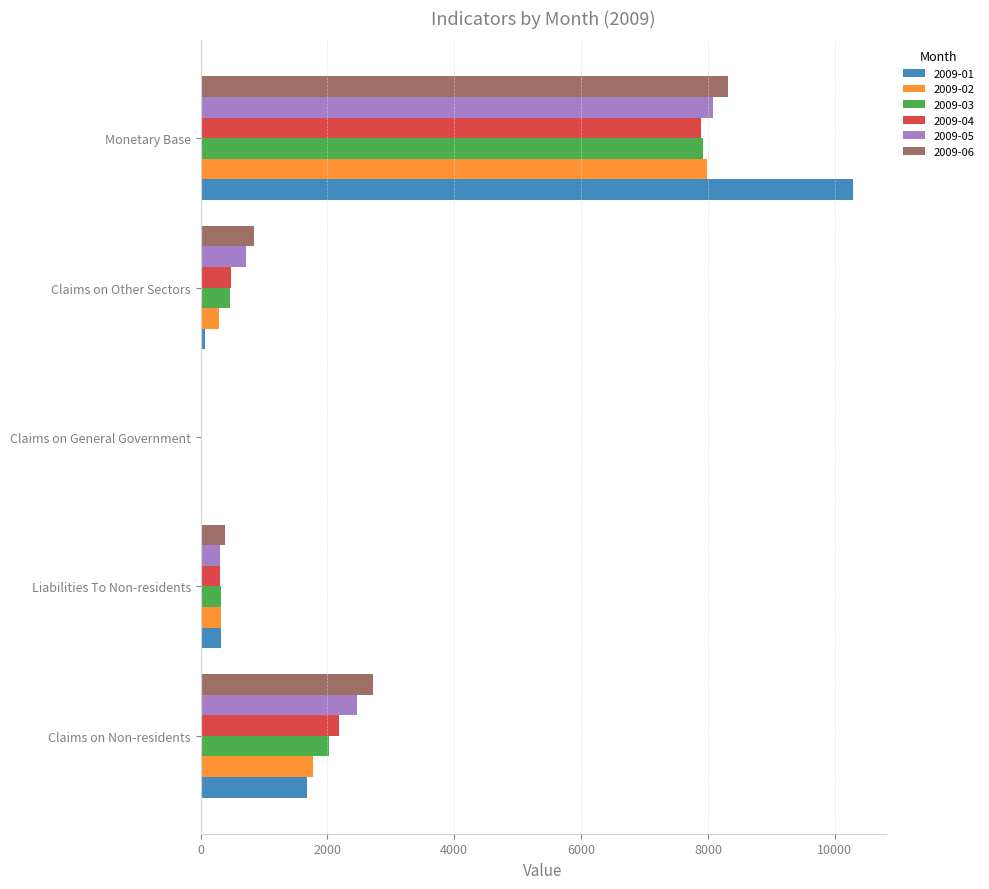

True or false: 2009-04 has a value of 481.6 at Claims on Other Sectors.

True